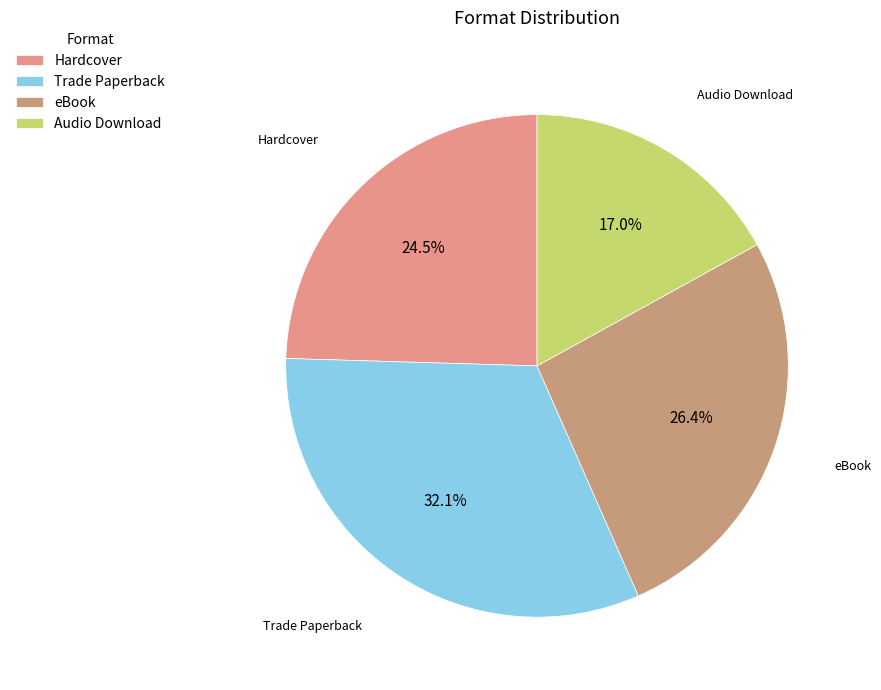

Is there any slice that represents more than half of the pie?

No